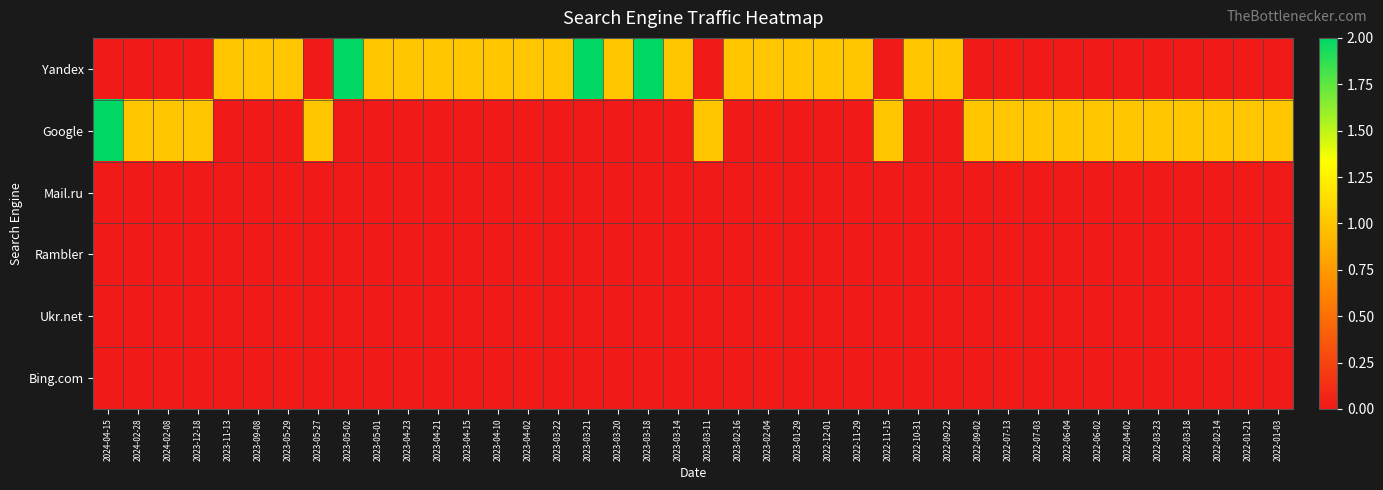

Reading right to left, list all the values displayed in this chart.

Yandex: 2022-01-03=0	2022-01-21=0	2022-02-14=0	2022-03-18=0	2022-03-23=0	2022-04-02=0	2022-06-02=0	2022-06-04=0	2022-07-03=0	2022-07-13=0	2022-09-02=0	2022-09-22=1	2022-10-31=1	2022-11-15=0	2022-11-29=1	2022-12-01=1	2023-01-29=1	2023-02-04=1	2023-02-16=1	2023-03-11=0	2023-03-14=1	2023-03-18=2	2023-03-20=1	2023-03-21=2	2023-03-22=1	2023-04-02=1	2023-04-10=1	2023-04-15=1	2023-04-21=1	2023-04-23=1	2023-05-01=1	2023-05-02=2	2023-05-27=0	2023-05-29=1	2023-09-08=1	2023-11-13=1	2023-12-18=0	2024-02-08=0	2024-02-28=0	2024-04-15=0
Google: 2022-01-03=1	2022-01-21=1	2022-02-14=1	2022-03-18=1	2022-03-23=1	2022-04-02=1	2022-06-02=1	2022-06-04=1	2022-07-03=1	2022-07-13=1	2022-09-02=1	2022-09-22=0	2022-10-31=0	2022-11-15=1	2022-11-29=0	2022-12-01=0	2023-01-29=0	2023-02-04=0	2023-02-16=0	2023-03-11=1	2023-03-14=0	2023-03-18=0	2023-03-20=0	2023-03-21=0	2023-03-22=0	2023-04-02=0	2023-04-10=0	2023-04-15=0	2023-04-21=0	2023-04-23=0	2023-05-01=0	2023-05-02=0	2023-05-27=1	2023-05-29=0	2023-09-08=0	2023-11-13=0	2023-12-18=1	2024-02-08=1	2024-02-28=1	2024-04-15=2
Mail.ru: 2022-01-03=0	2022-01-21=0	2022-02-14=0	2022-03-18=0	2022-03-23=0	2022-04-02=0	2022-06-02=0	2022-06-04=0	2022-07-03=0	2022-07-13=0	2022-09-02=0	2022-09-22=0	2022-10-31=0	2022-11-15=0	2022-11-29=0	2022-12-01=0	2023-01-29=0	2023-02-04=0	2023-02-16=0	2023-03-11=0	2023-03-14=0	2023-03-18=0	2023-03-20=0	2023-03-21=0	2023-03-22=0	2023-04-02=0	2023-04-10=0	2023-04-15=0	2023-04-21=0	2023-04-23=0	2023-05-01=0	2023-05-02=0	2023-05-27=0	2023-05-29=0	2023-09-08=0	2023-11-13=0	2023-12-18=0	2024-02-08=0	2024-02-28=0	2024-04-15=0
Rambler: 2022-01-03=0	2022-01-21=0	2022-02-14=0	2022-03-18=0	2022-03-23=0	2022-04-02=0	2022-06-02=0	2022-06-04=0	2022-07-03=0	2022-07-13=0	2022-09-02=0	2022-09-22=0	2022-10-31=0	2022-11-15=0	2022-11-29=0	2022-12-01=0	2023-01-29=0	2023-02-04=0	2023-02-16=0	2023-03-11=0	2023-03-14=0	2023-03-18=0	2023-03-20=0	2023-03-21=0	2023-03-22=0	2023-04-02=0	2023-04-10=0	2023-04-15=0	2023-04-21=0	2023-04-23=0	2023-05-01=0	2023-05-02=0	2023-05-27=0	2023-05-29=0	2023-09-08=0	2023-11-13=0	2023-12-18=0	2024-02-08=0	2024-02-28=0	2024-04-15=0
Ukr.net: 2022-01-03=0	2022-01-21=0	2022-02-14=0	2022-03-18=0	2022-03-23=0	2022-04-02=0	2022-06-02=0	2022-06-04=0	2022-07-03=0	2022-07-13=0	2022-09-02=0	2022-09-22=0	2022-10-31=0	2022-11-15=0	2022-11-29=0	2022-12-01=0	2023-01-29=0	2023-02-04=0	2023-02-16=0	2023-03-11=0	2023-03-14=0	2023-03-18=0	2023-03-20=0	2023-03-21=0	2023-03-22=0	2023-04-02=0	2023-04-10=0	2023-04-15=0	2023-04-21=0	2023-04-23=0	2023-05-01=0	2023-05-02=0	2023-05-27=0	2023-05-29=0	2023-09-08=0	2023-11-13=0	2023-12-18=0	2024-02-08=0	2024-02-28=0	2024-04-15=0
Bing.com: 2022-01-03=0	2022-01-21=0	2022-02-14=0	2022-03-18=0	2022-03-23=0	2022-04-02=0	2022-06-02=0	2022-06-04=0	2022-07-03=0	2022-07-13=0	2022-09-02=0	2022-09-22=0	2022-10-31=0	2022-11-15=0	2022-11-29=0	2022-12-01=0	2023-01-29=0	2023-02-04=0	2023-02-16=0	2023-03-11=0	2023-03-14=0	2023-03-18=0	2023-03-20=0	2023-03-21=0	2023-03-22=0	2023-04-02=0	2023-04-10=0	2023-04-15=0	2023-04-21=0	2023-04-23=0	2023-05-01=0	2023-05-02=0	2023-05-27=0	2023-05-29=0	2023-09-08=0	2023-11-13=0	2023-12-18=0	2024-02-08=0	2024-02-28=0	2024-04-15=0